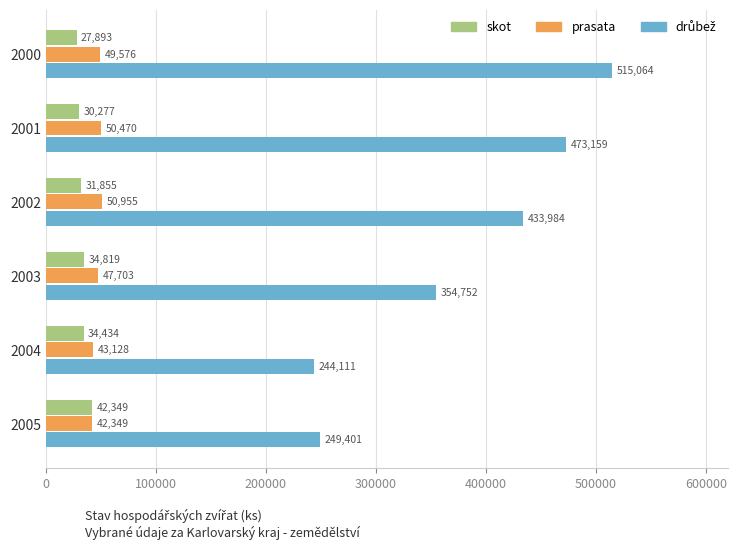

What is the difference between the highest and lowest values at 2003?

319933